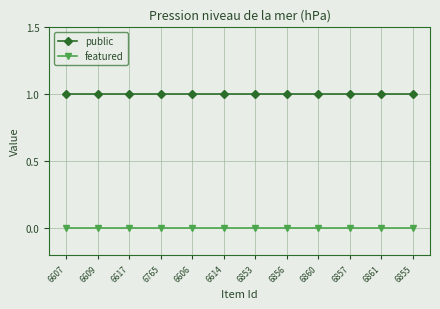

What is the label of the 5th point from the left?

6606